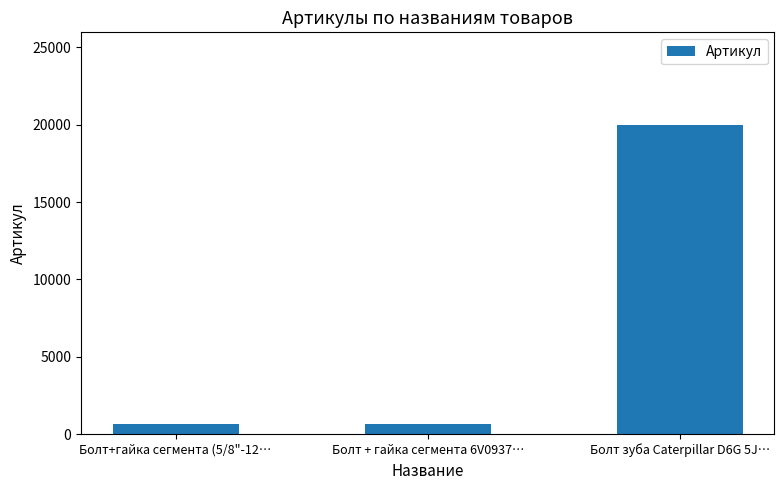

What is the label of the 2nd bar from the left?

Болт + гайка сегмента 6V0937…